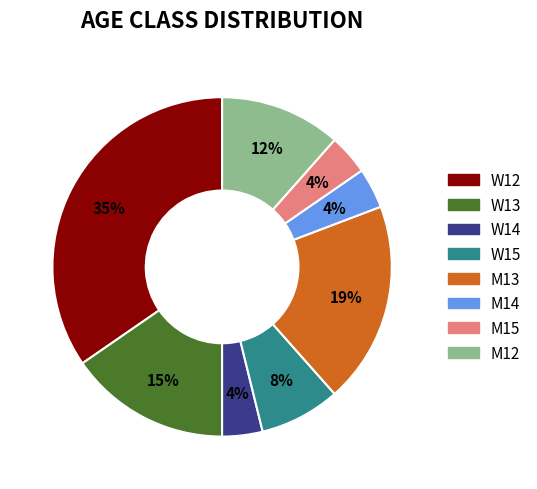

Is M14 the majority of the pie?

No